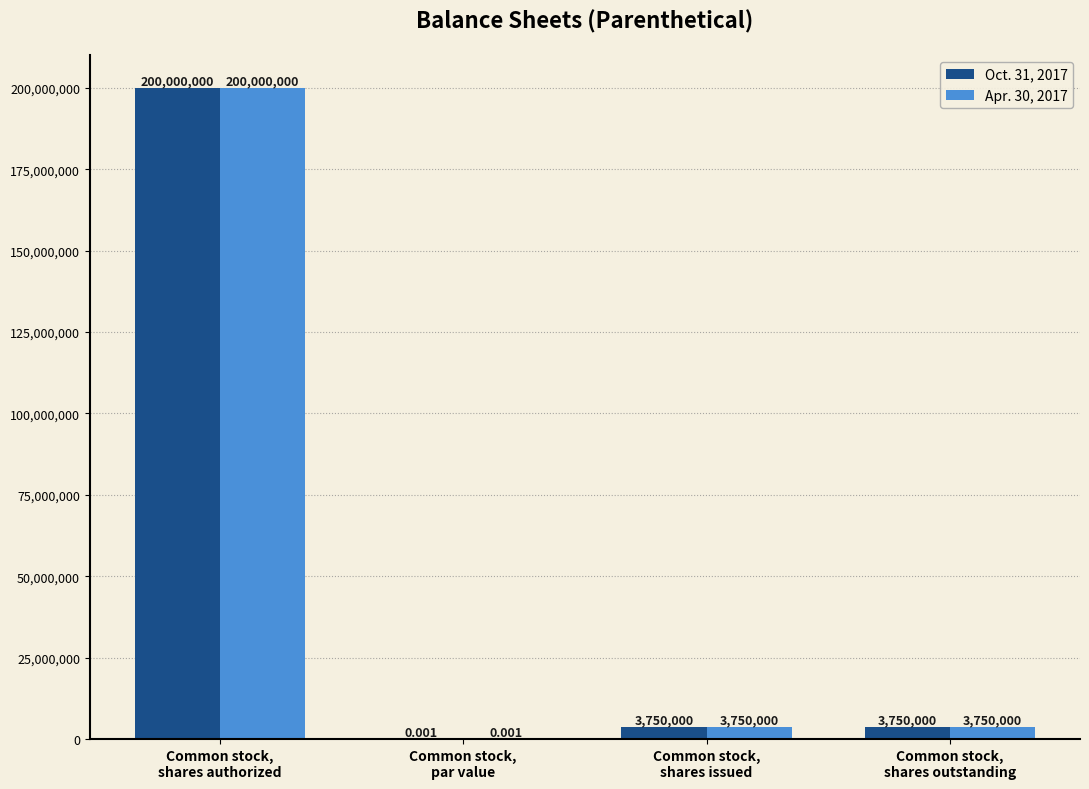

Which series has the largest range (max minus min)?

Oct. 31, 2017